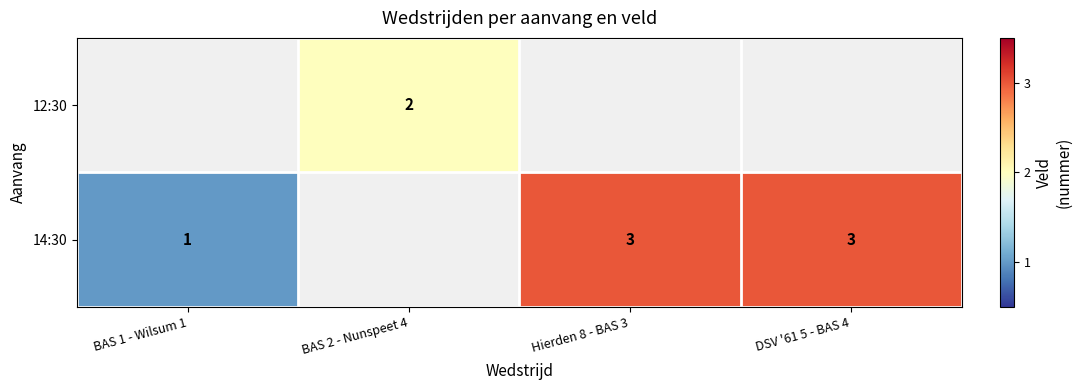

Is it true that 14:30 equals 2 at DSV '61 5 - BAS 4?

False